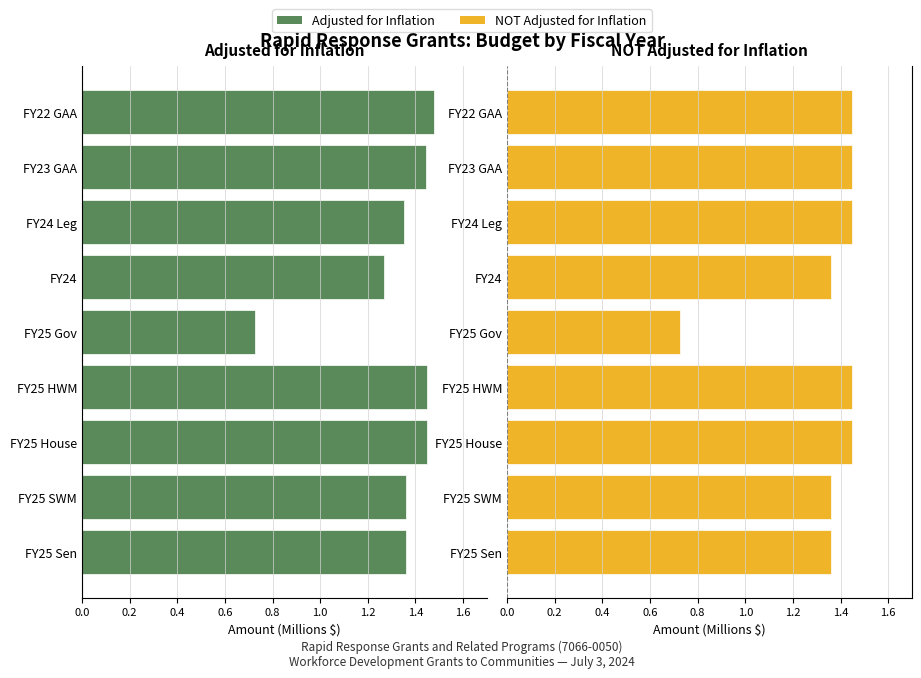

At how many categories does at least one series exceed 0?

9